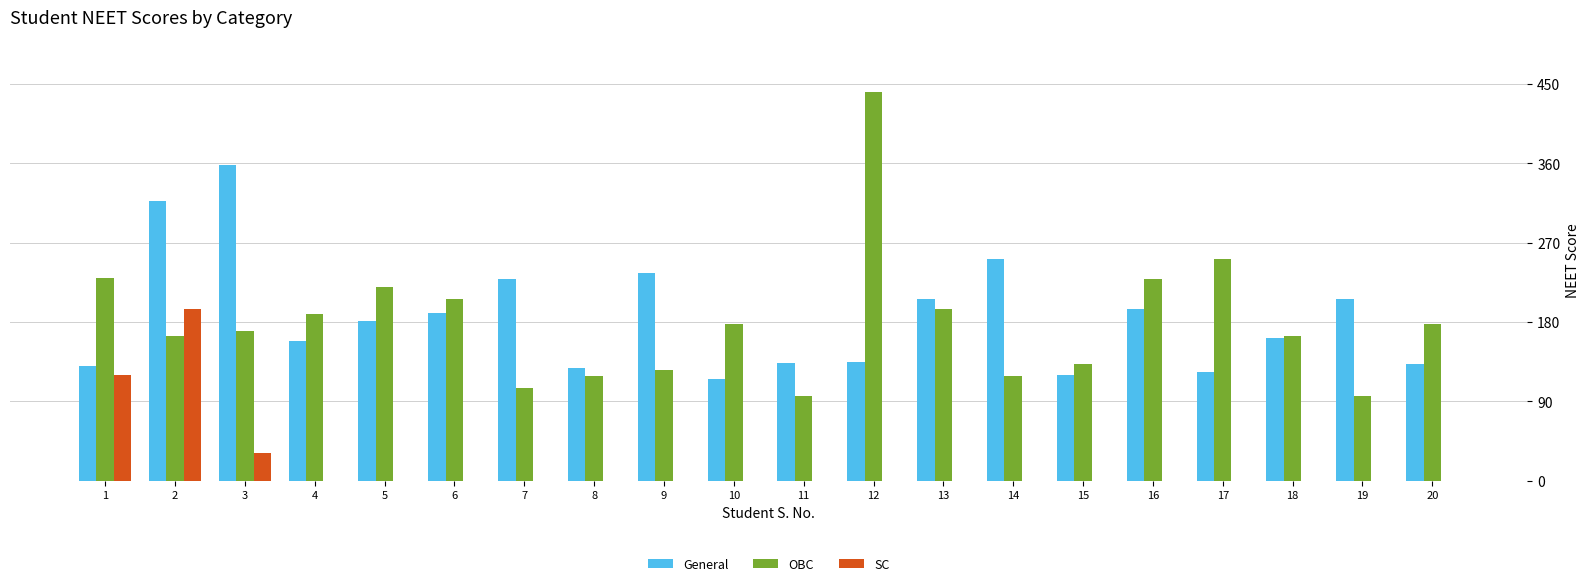

Between 4 and 12, which series saw the biggest shift?

OBC